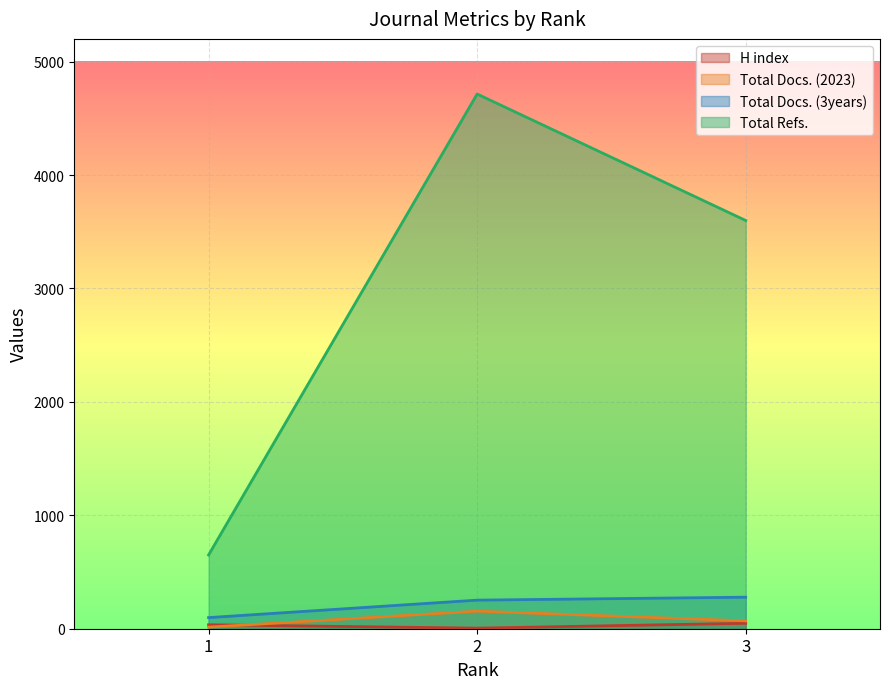

Rank the series by their maximum value, from highest to lowest.

Total Refs., Total Docs. (3years), Total Docs. (2023), H index